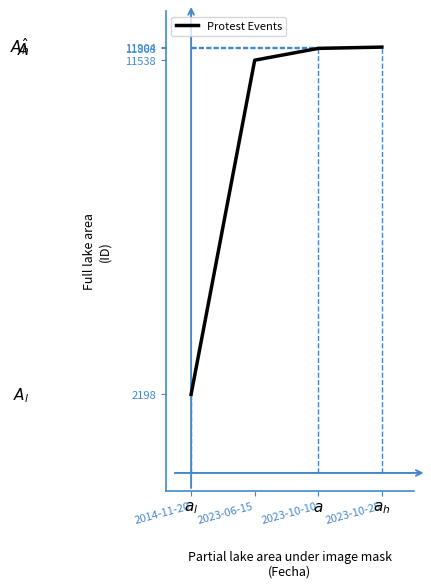

What value does the data have at 2023-06-15, to the nearest 50?

11550